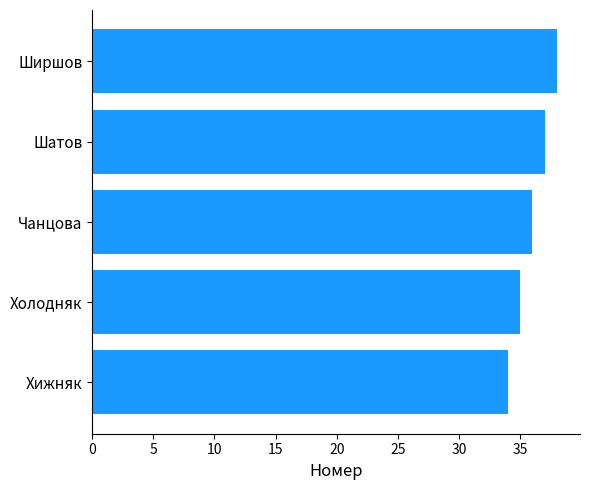

Count the values in the range 35 to 37.

3